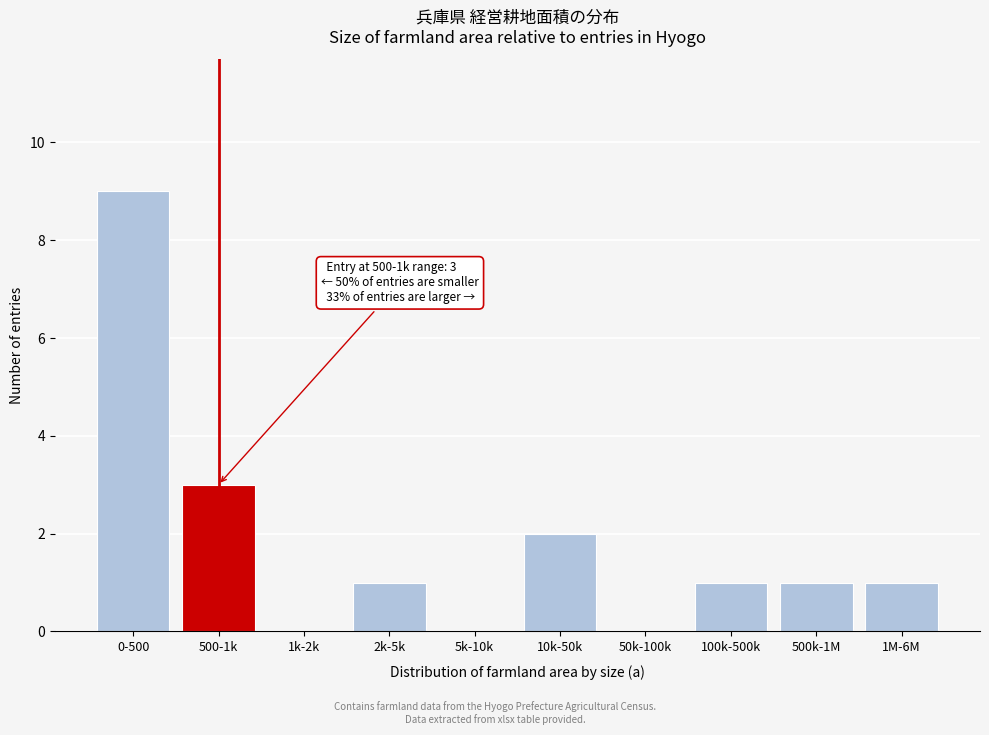

Reading left to right, transcribe all the data shown in this chart.

0-500=9	500-1k=3	1k-2k=0	2k-5k=1	5k-10k=0	10k-50k=2	50k-100k=0	100k-500k=1	500k-1M=1	1M-6M=1